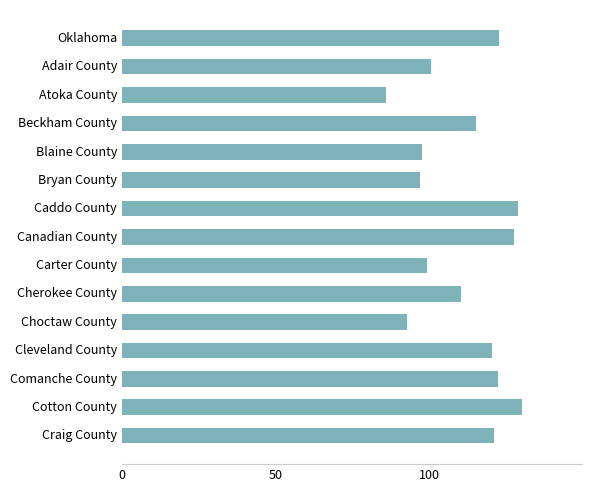

Which label corresponds to the smallest value in the chart?

Atoka County